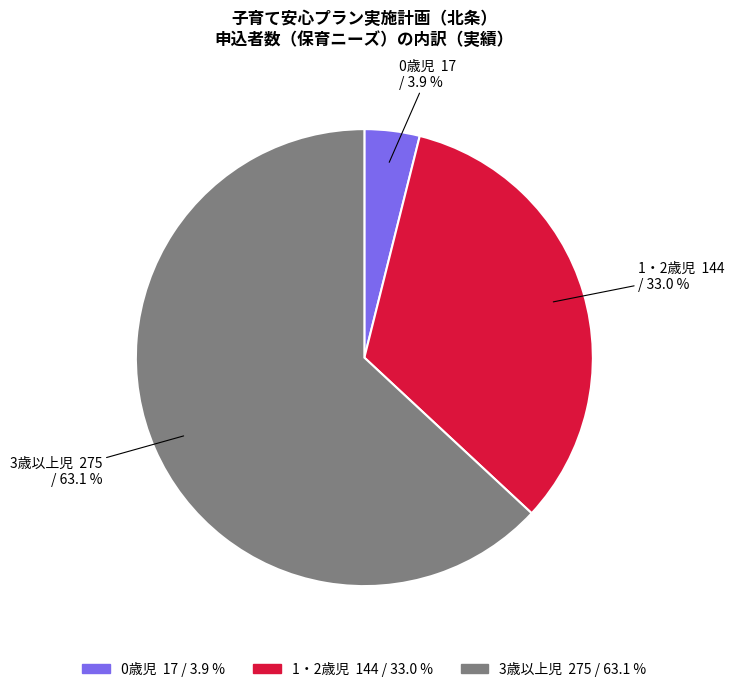

Is it true that 3歳以上児 is 63% of the pie?

True